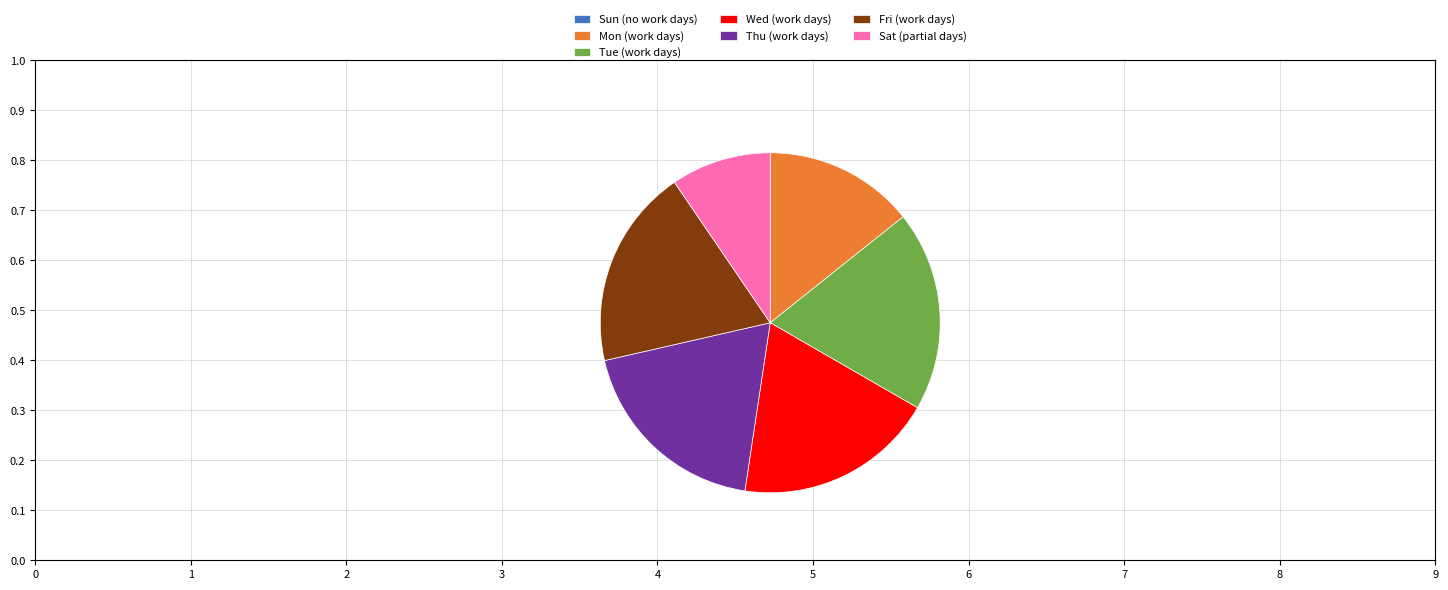

Do Fri (work days) and Wed (work days) together represent more than half of the pie?

No